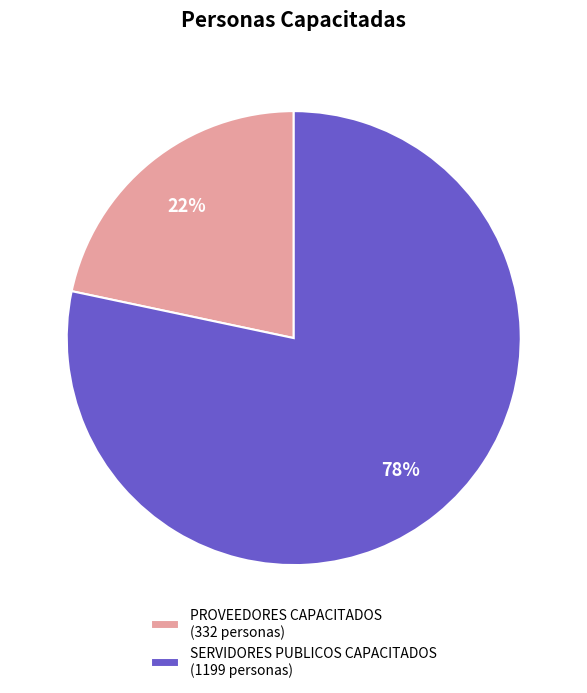

Which has a higher value, SERVIDORES PUBLICOS CAPACITADOS (1199 personas) or PROVEEDORES CAPACITADOS (332 personas)?

SERVIDORES PUBLICOS CAPACITADOS (1199 personas)